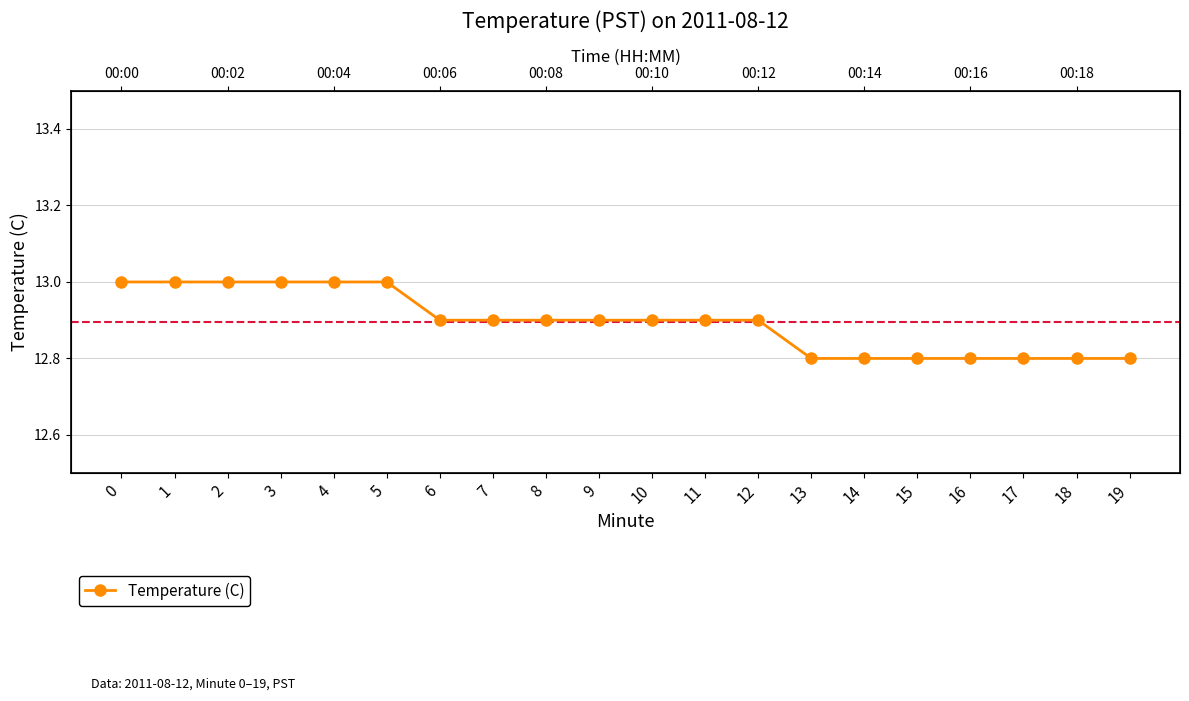

How many lines are shown in the chart?

1